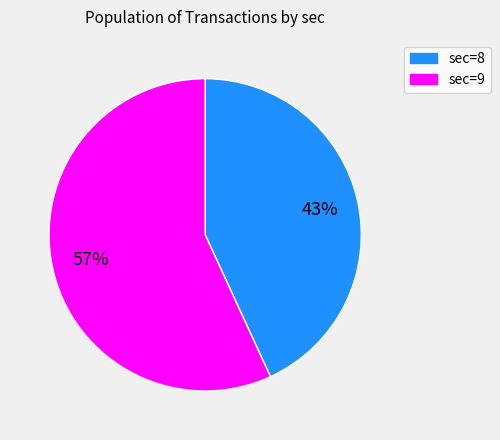

Does any single category account for the majority?

Yes